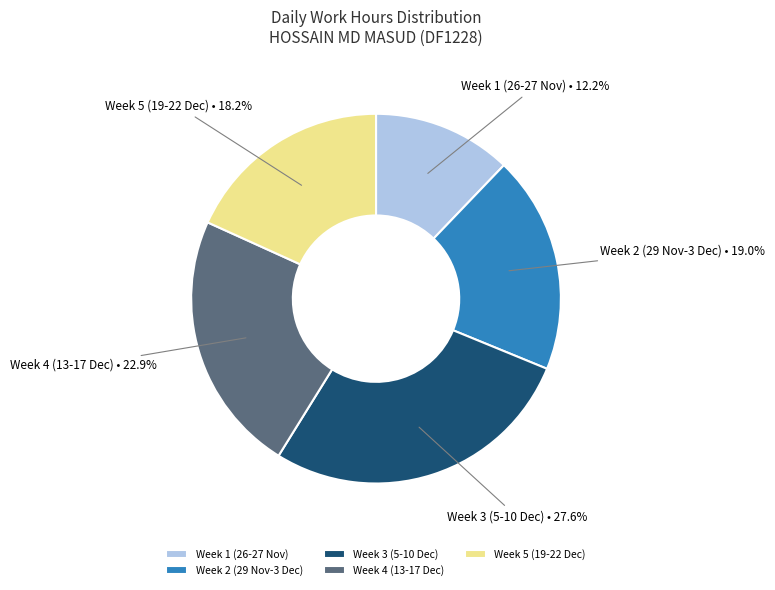

To the nearest percent, what is the difference between the largest and smallest slice percentages?

15%